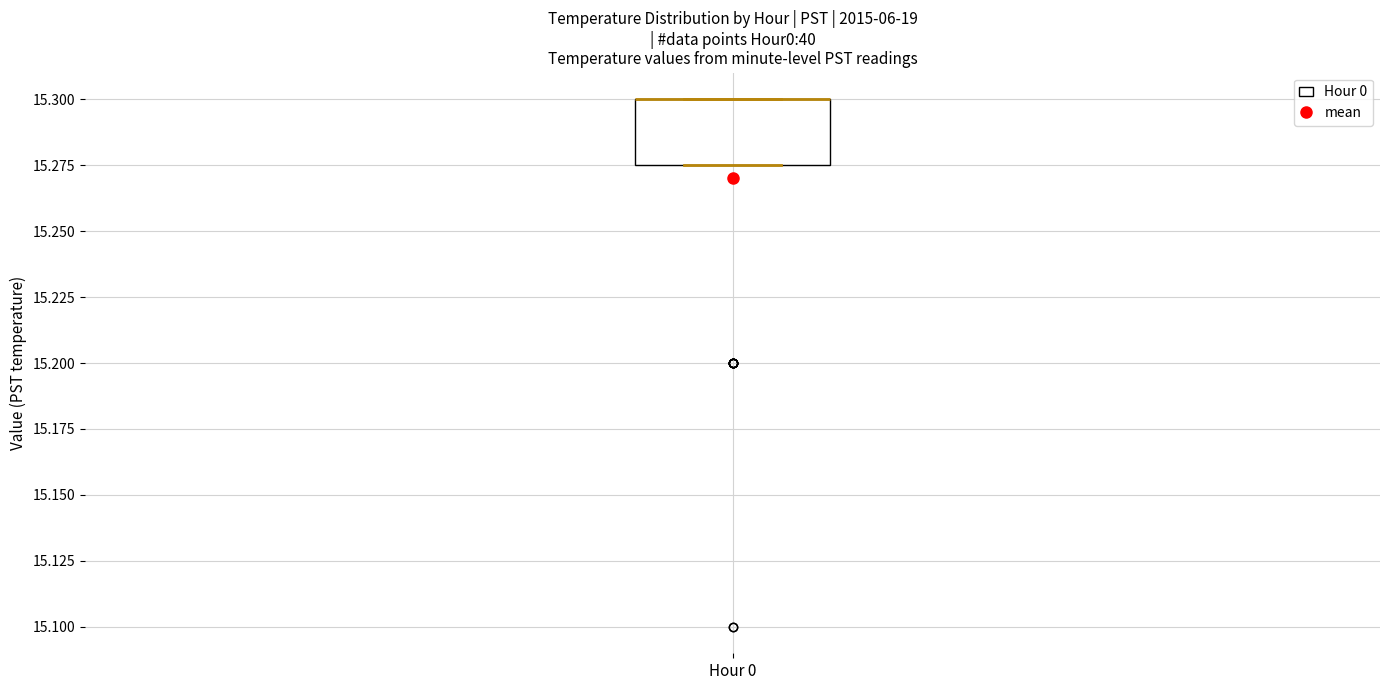

Transcribe this box plot: give where the median line is, the range the box spans, and where the two whiskers end, as read against the y-axis. The values are not printed on the chart, so give them approximately, as read against the axis.

median 15.300 (drawn on the box's upper edge), box 15.275 to 15.300, whiskers 15.275 to 15.300